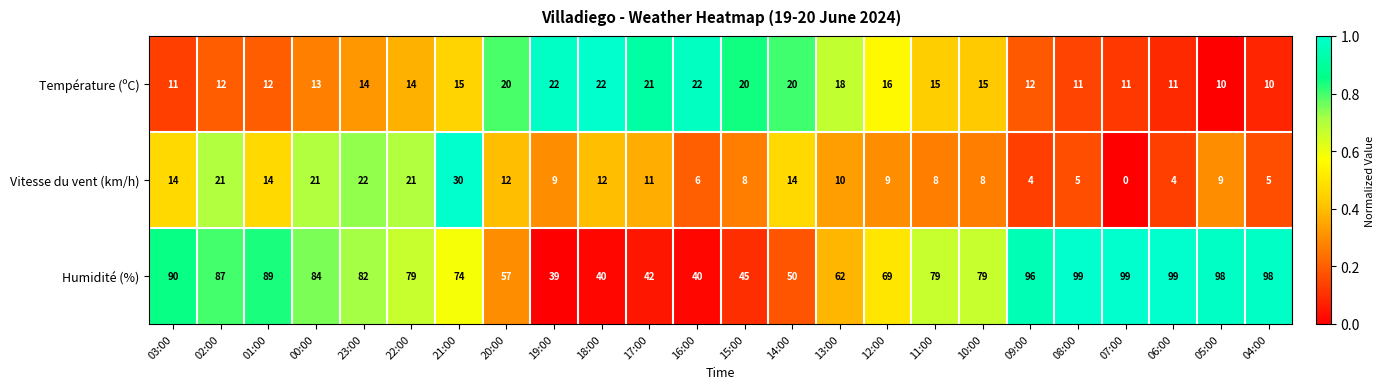

At how many categories does at least one series exceed 9?

24